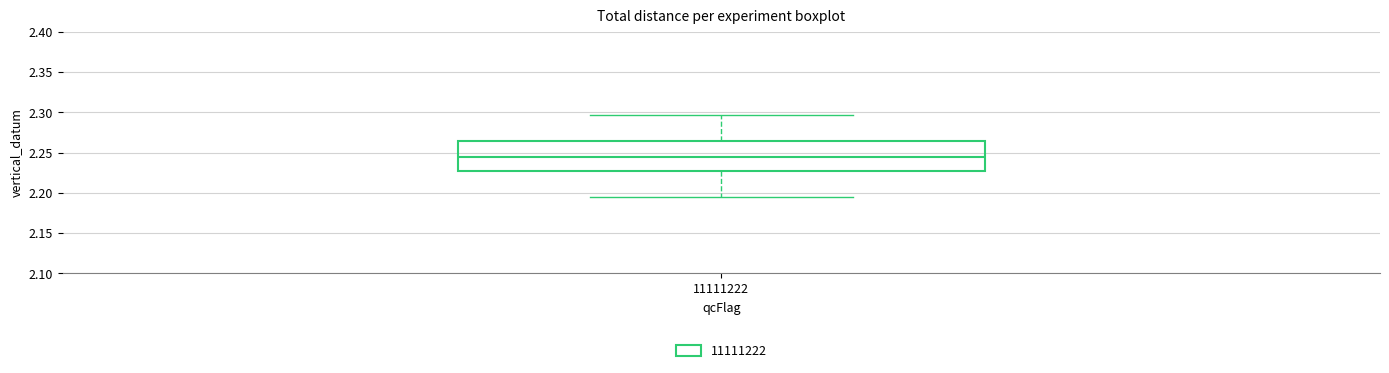

Where is the lower edge of the box at x = 11111222 on the y-axis? The values are not printed on the chart, so give them approximately, as read against the axis.

2.225